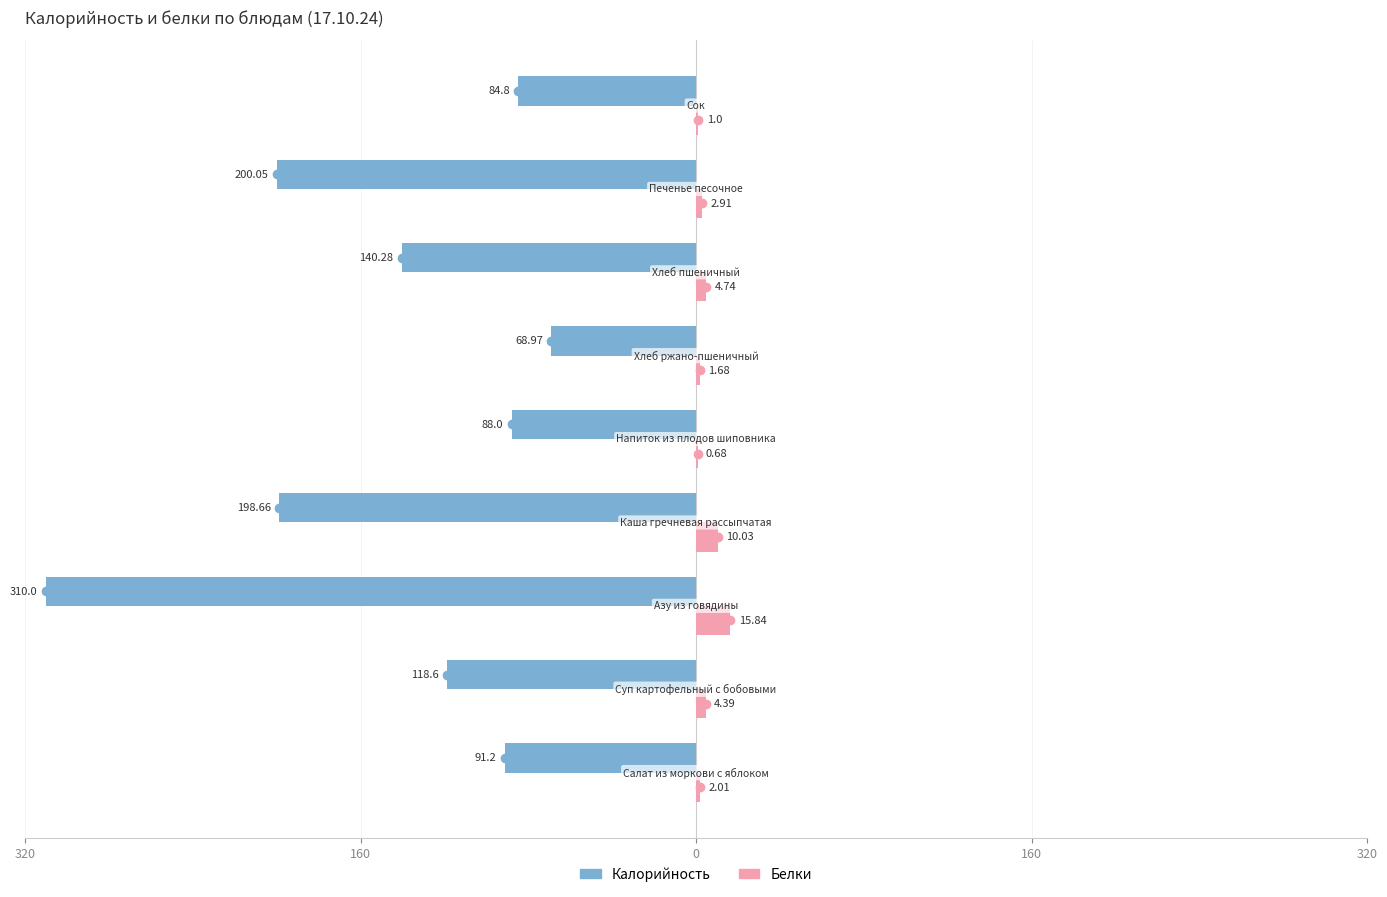

What are all the series names shown in the legend?

Калорийность, Белки